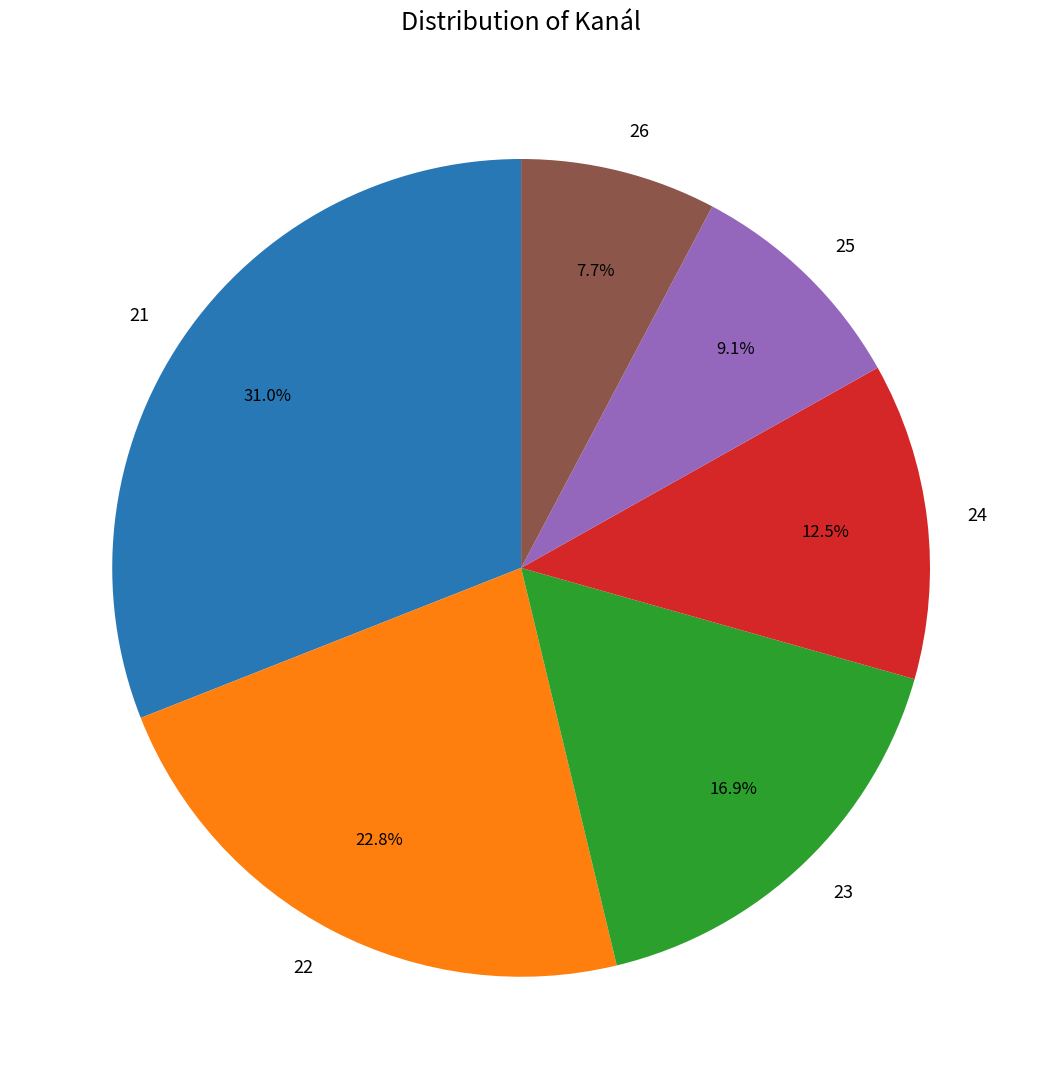

To the nearest percent, what percentage of the pie is 26?

8%